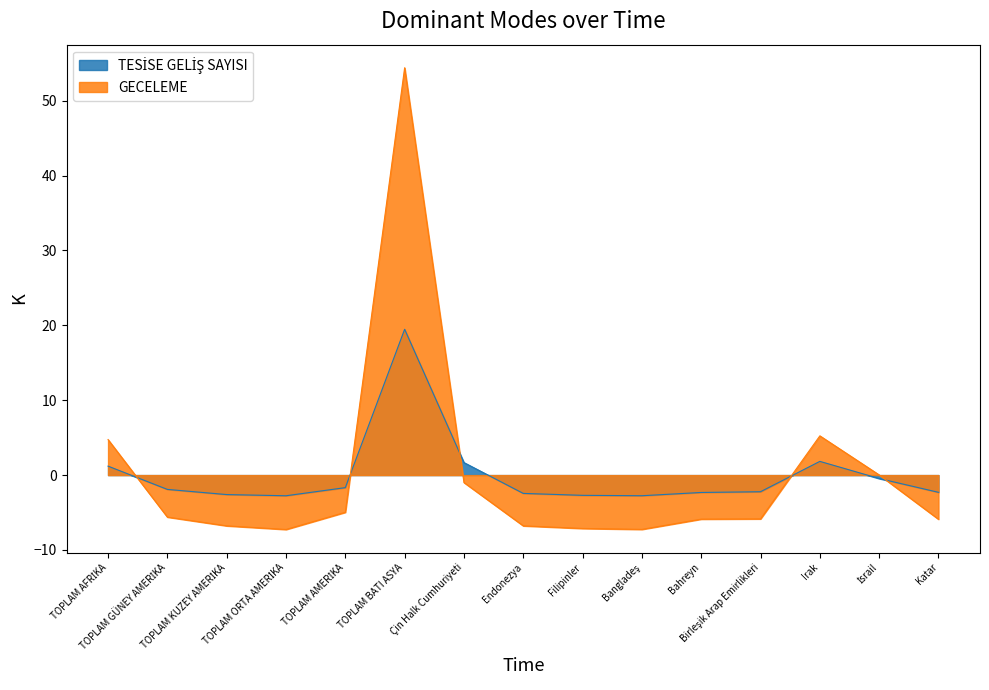

Reading left to right, transcribe all the data shown in this chart.

TESİSE GELİŞ SAYISI: 1.2	-1.9	-2.6	-2.8	-1.7	19.5	1.7	-2.4	-2.7	-2.8	-2.3	-2.2	1.8	-0.5	-2.3
GECELEME: 4.7	-5.6	-6.8	-7.3	-5.0	54.4	-1.0	-6.8	-7.1	-7.3	-5.9	-5.8	5.2	0.0	-5.9